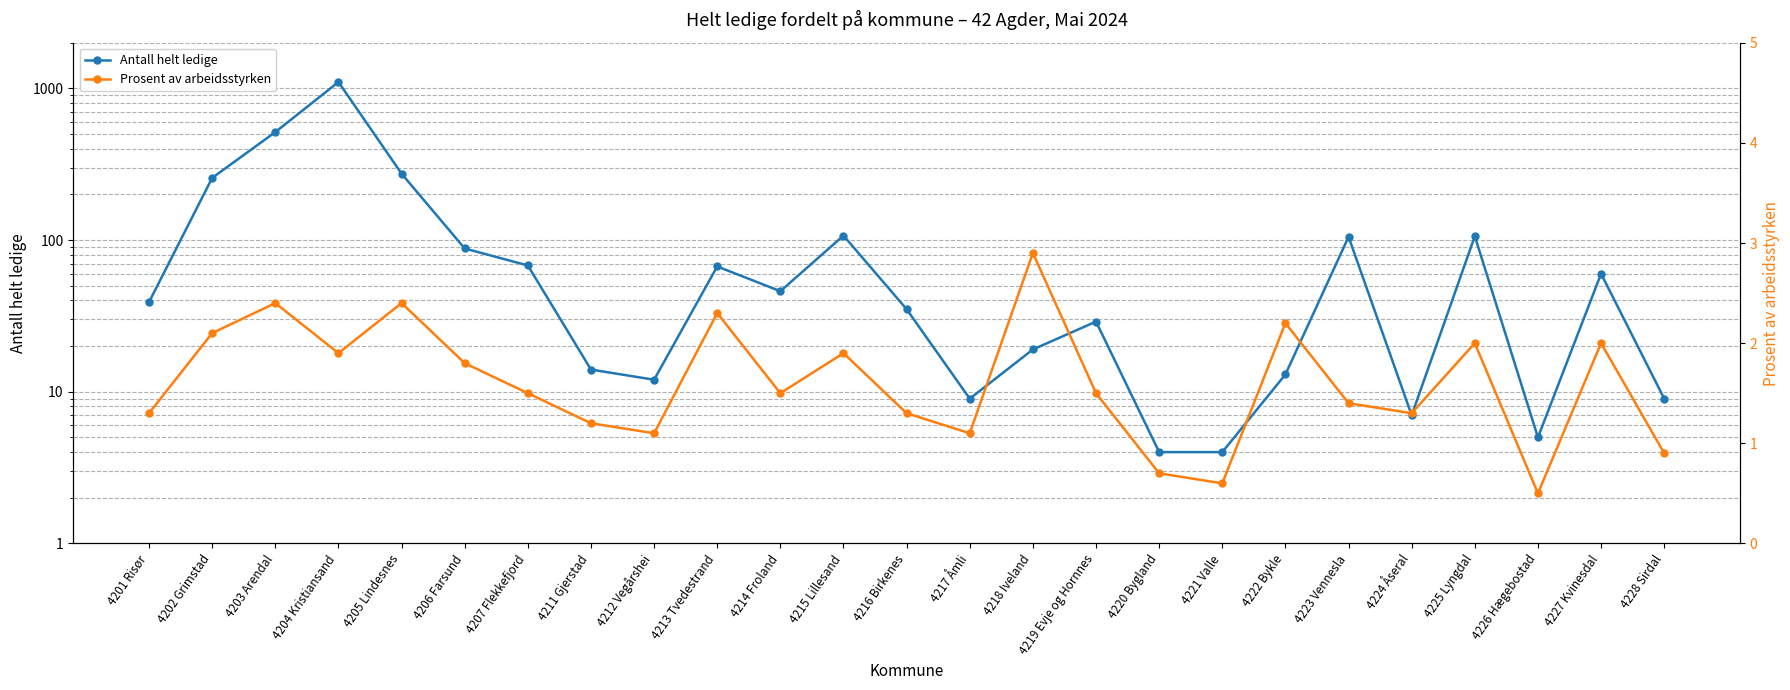

How many values in the Prosent av arbeidsstyrken series exceed 1?

21